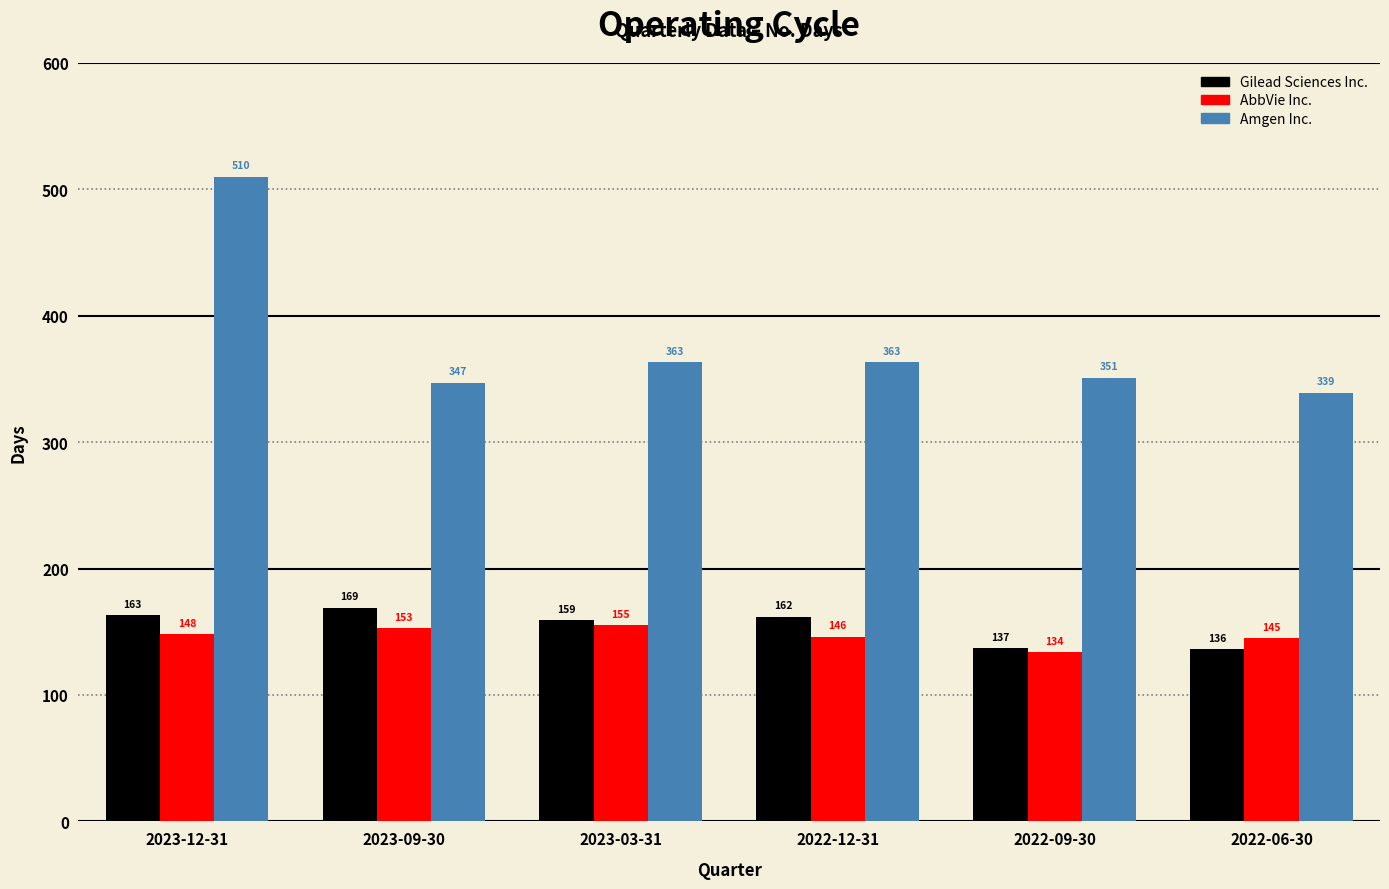

At which label does Amgen Inc. first exceed 363?

2023-12-31